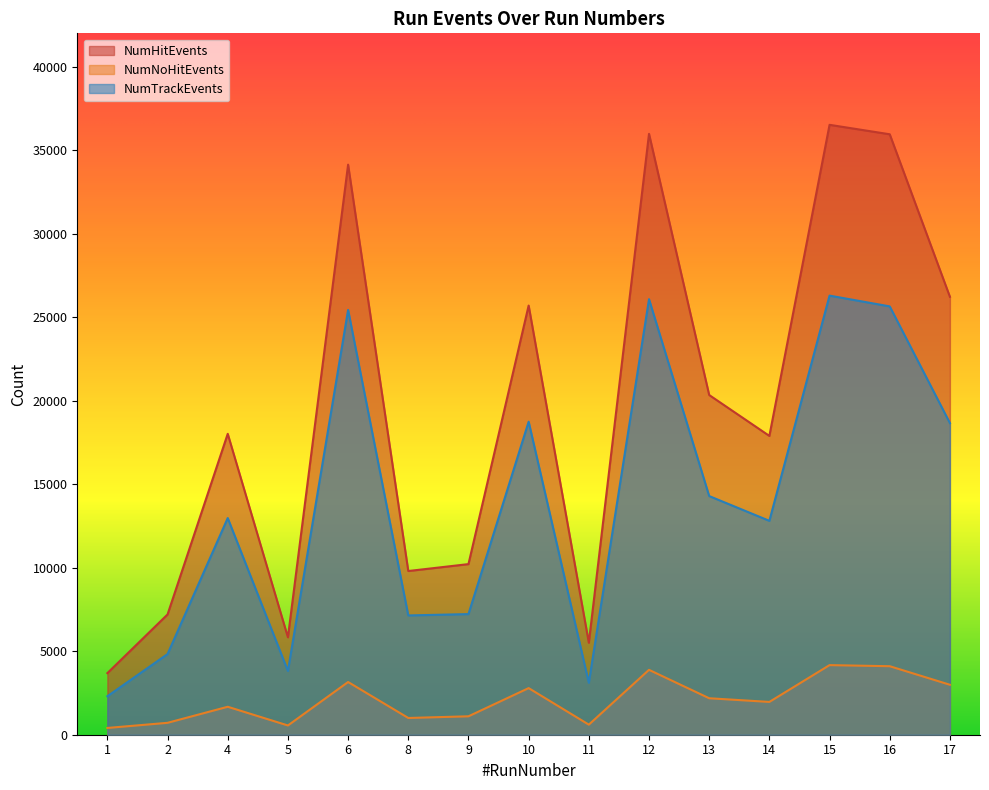

Between 10 and 16, which is larger?

16